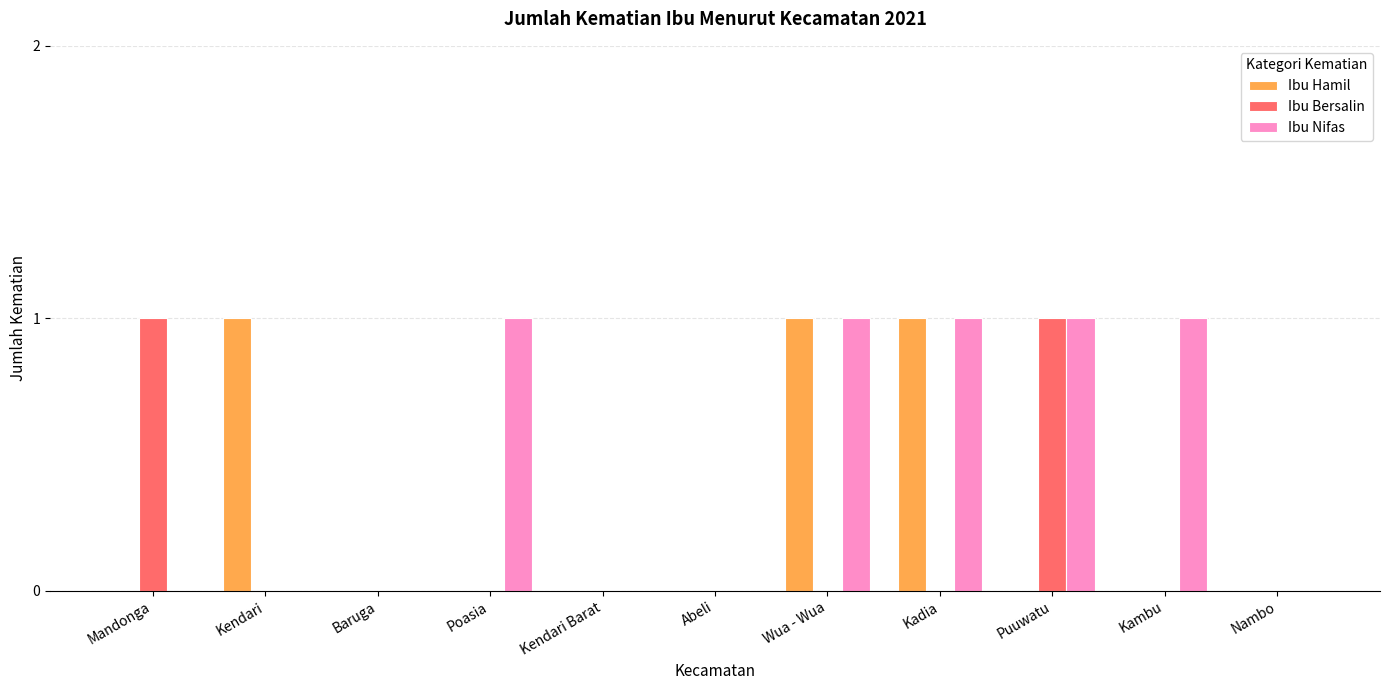

What is the sum of the Ibu Bersalin values at Puuwatu and Kambu?

1